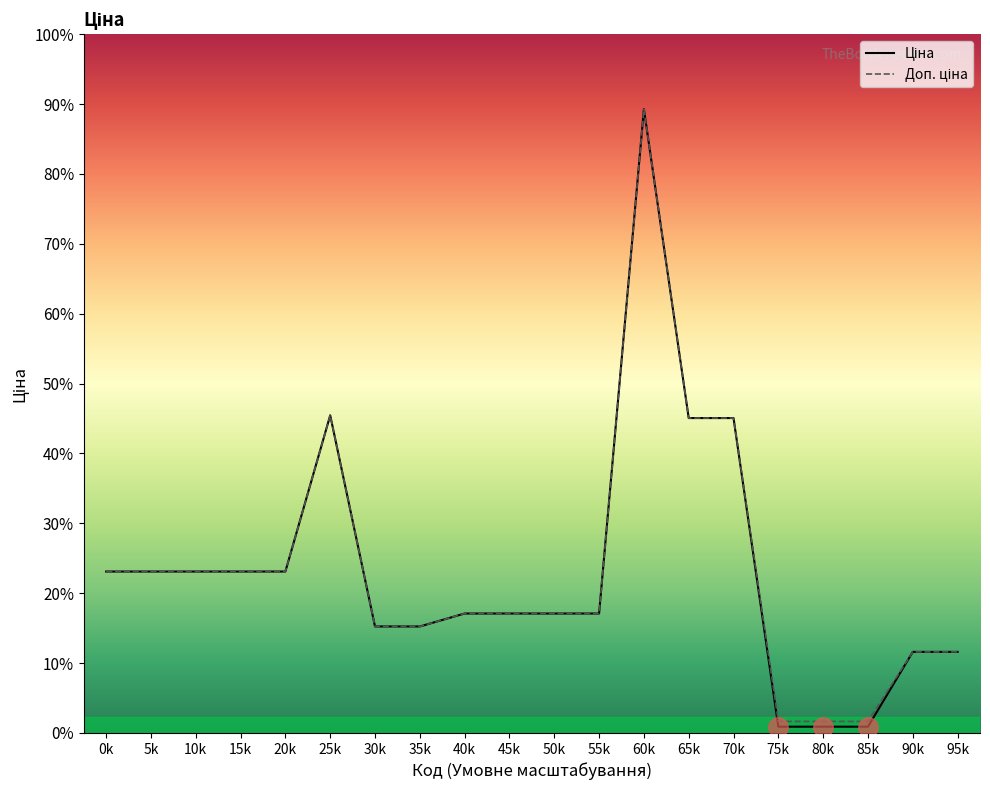

How many data points does each series have?

20